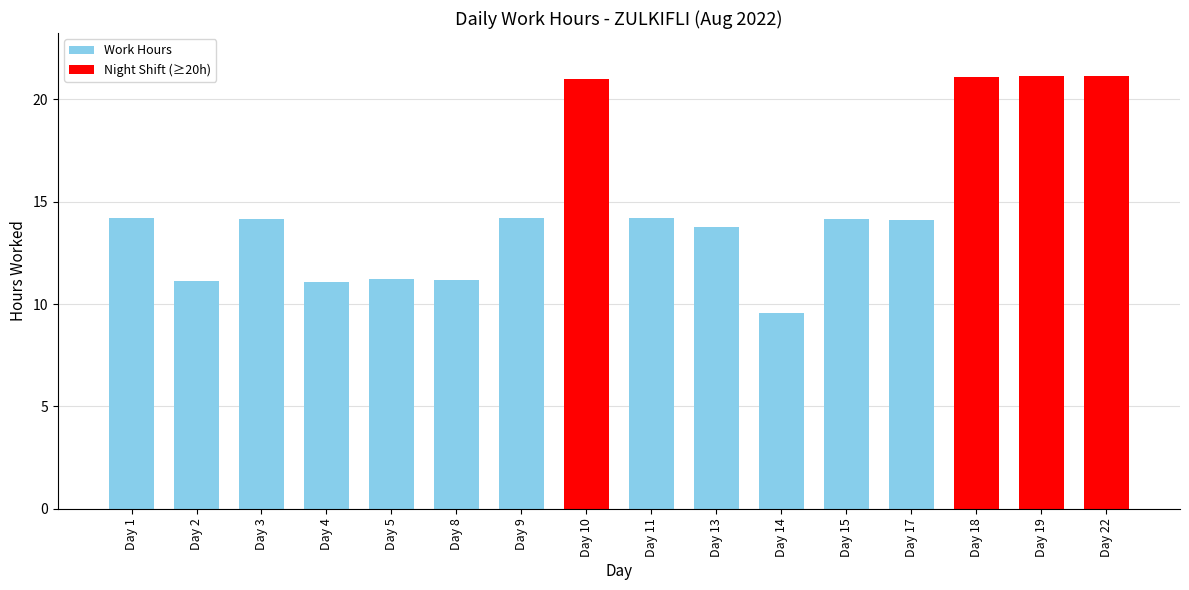

Is it true that the value at Day 8 is 4.1?

False